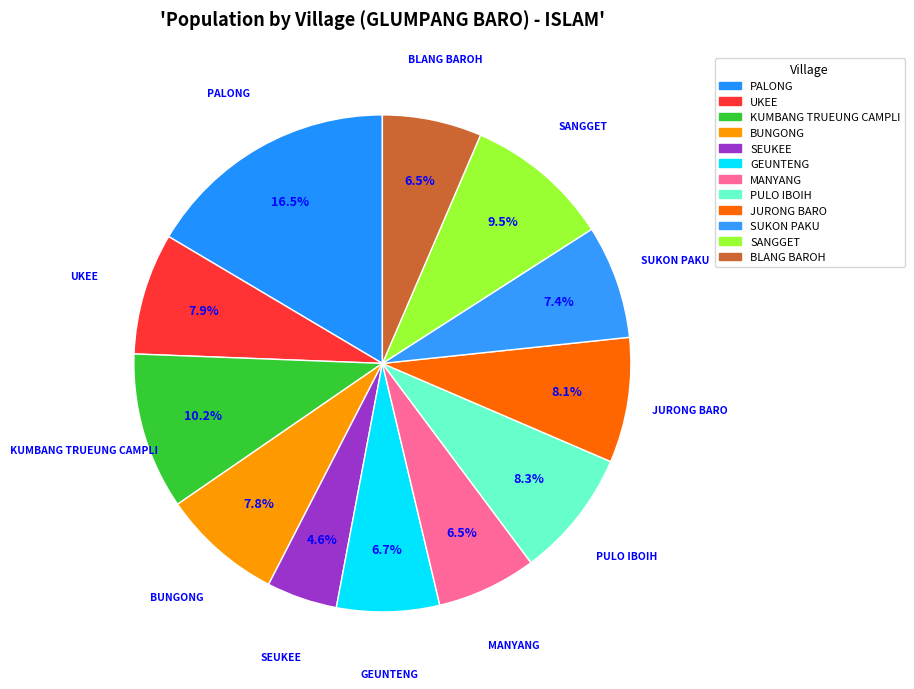

Which category has the biggest portion of the pie?

PALONG